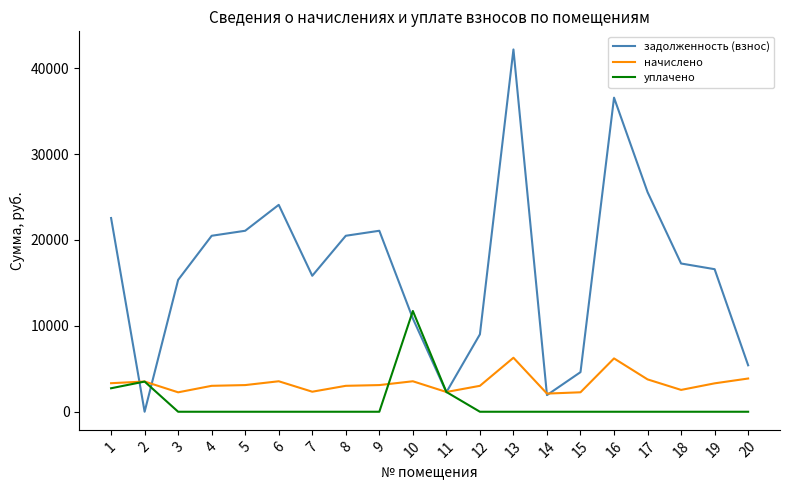

Which series has the widest spread of values?

задолженность (взнос)